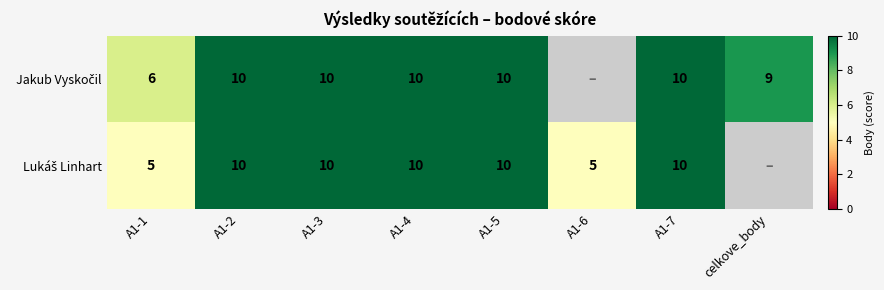

What is the total value across all series at A1-1?

11